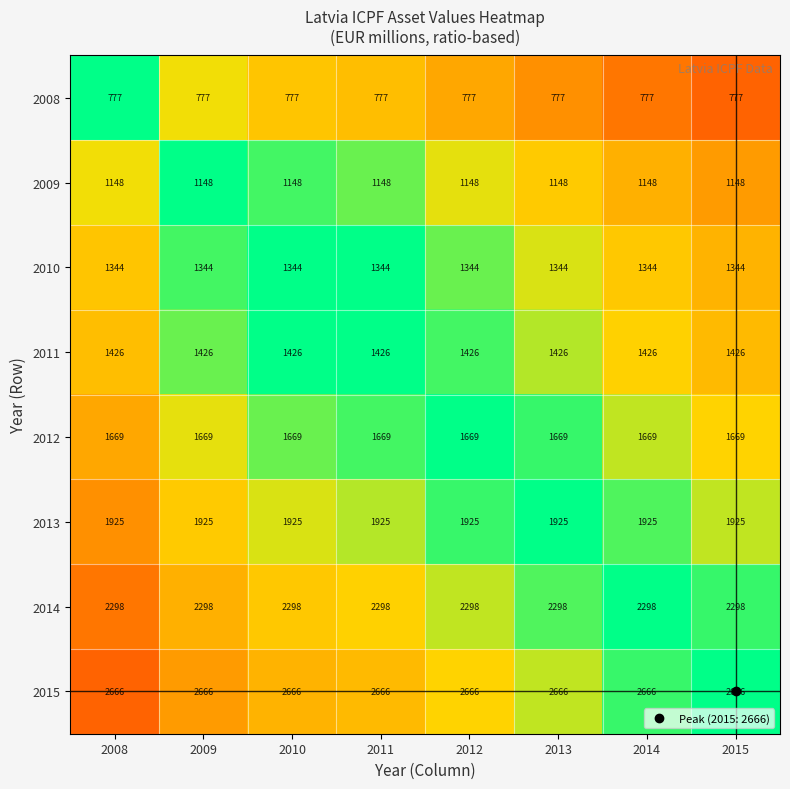

How many data points does each series have?

8